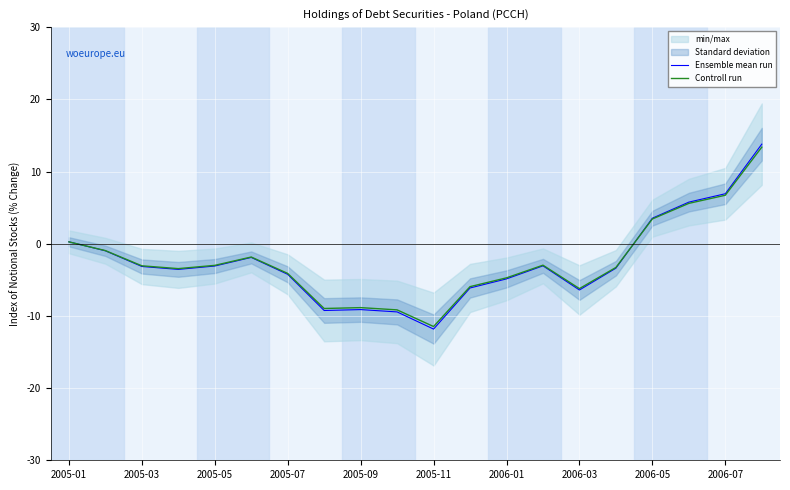

True or false: Ensemble mean run has a value of -4.2 at 2005-07.

True